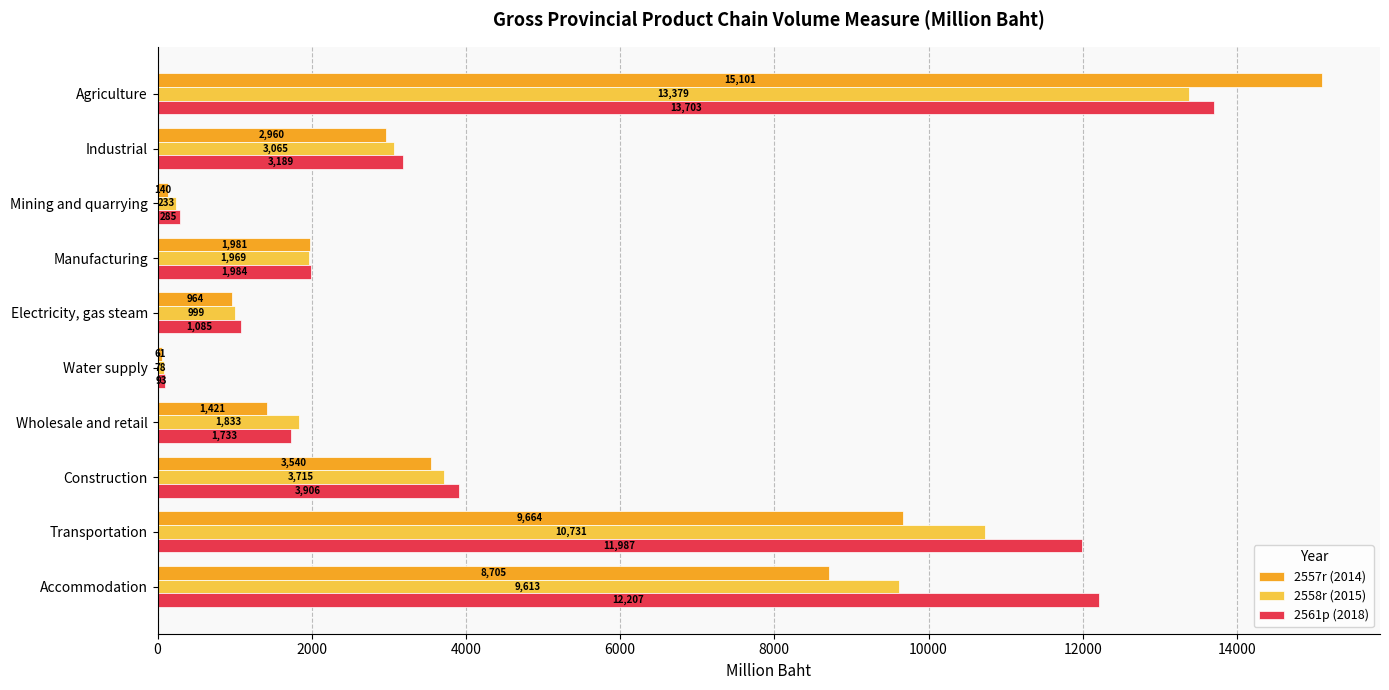

What are all the series names shown in the legend?

2557r (2014), 2558r (2015), 2561p (2018)